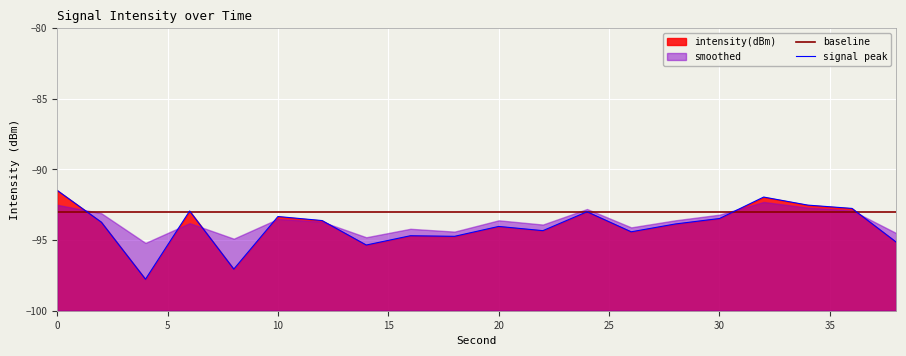

What is the label of the 5th point from the left?

20